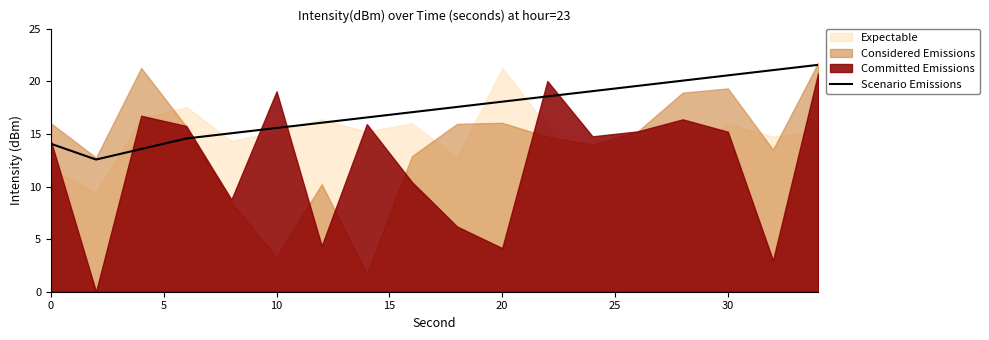

What is the lowest value of the Scenario Emissions series?

12.6